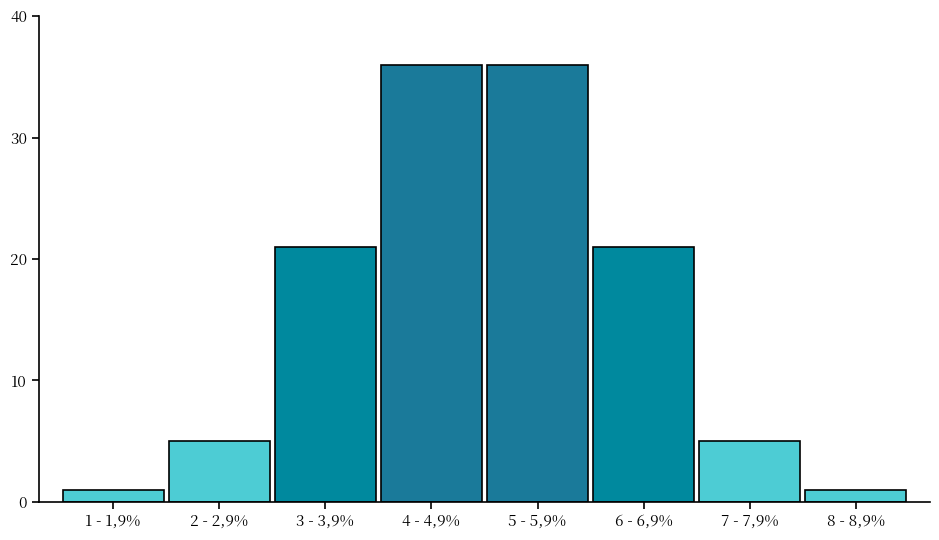

Reading right to left, transcribe all the data shown in this chart.

8 - 8,9%=1	7 - 7,9%=5	6 - 6,9%=21	5 - 5,9%=36	4 - 4,9%=36	3 - 3,9%=21	2 - 2,9%=5	1 - 1,9%=1